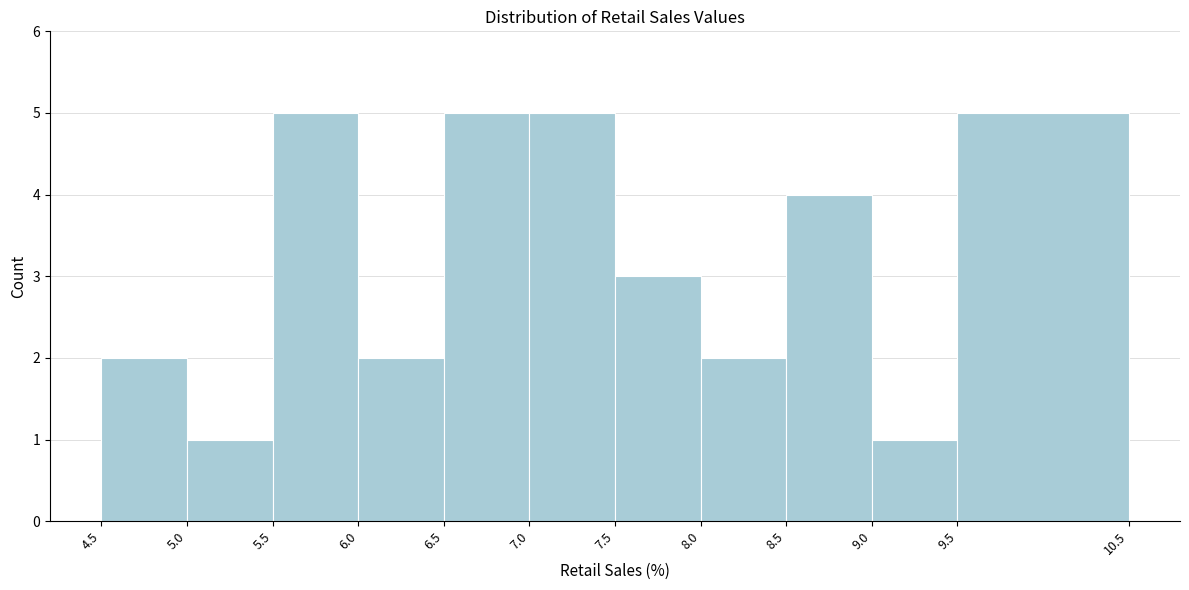

Reading left to right, list every bar in this chart as the range it spans on the x-axis followed by its height. The values are not printed on the chart, so give them approximately, as read against the axis.

4.5 to 5.0: 2
5.0 to 5.5: 1
5.5 to 6.0: 5
6.0 to 6.5: 2
6.5 to 7.0: 5
7.0 to 7.5: 5
7.5 to 8.0: 3
8.0 to 8.5: 2
8.5 to 9.0: 4
9.0 to 9.5: 1
9.5 to 10.5: 5